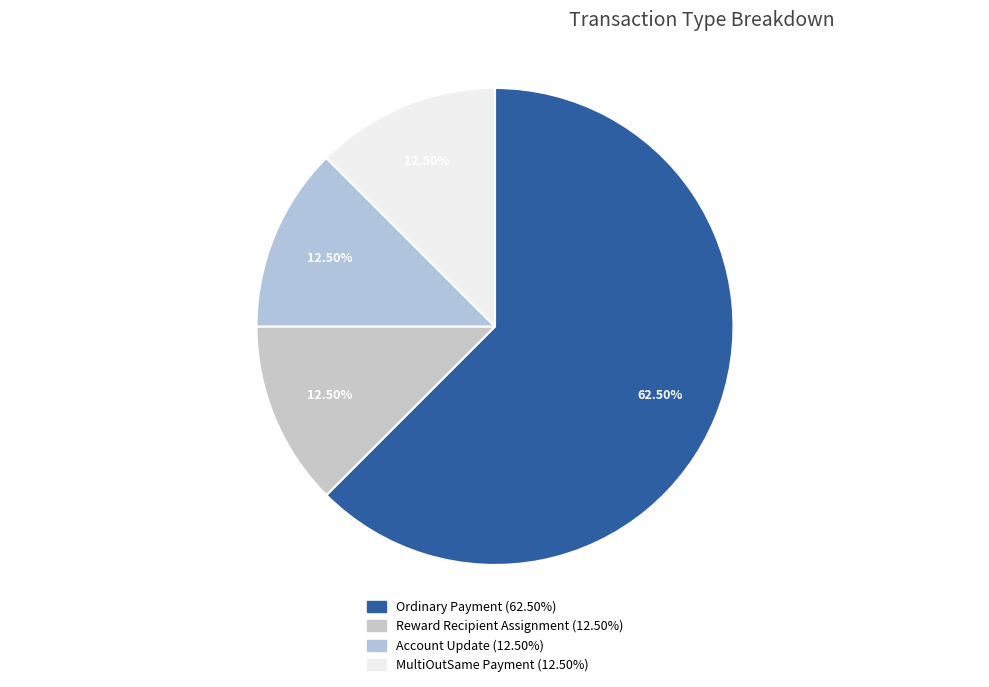

Rank the categories by value from highest to lowest.

Ordinary Payment, Reward Recipient Assignment, Account Update, MultiOutSame Payment